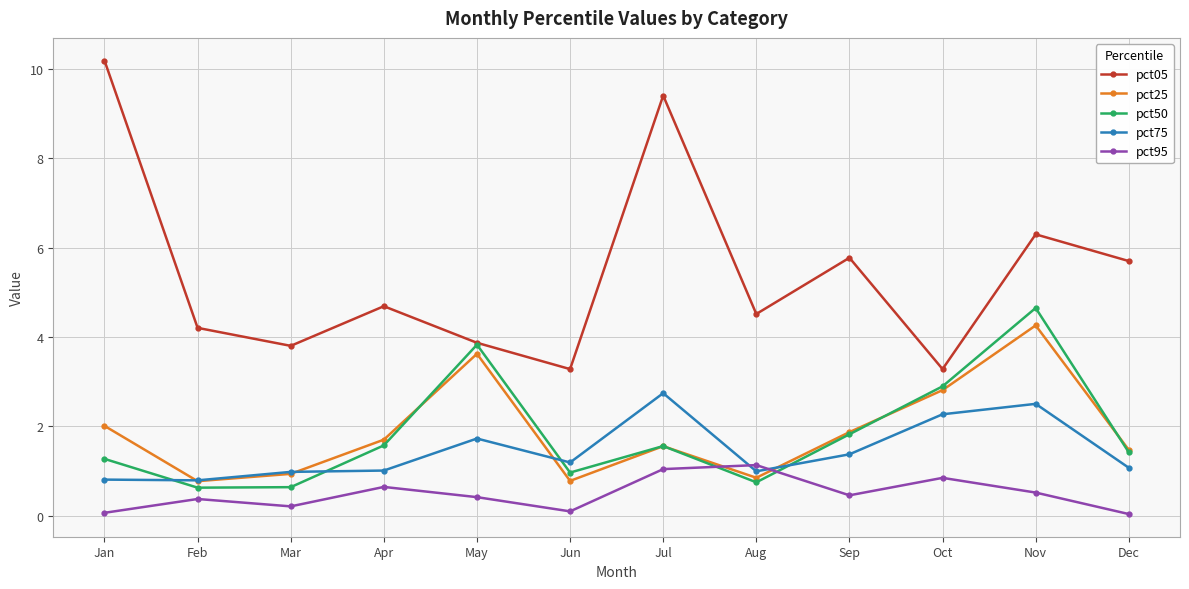

What is the total value across all series at Feb?

6.8